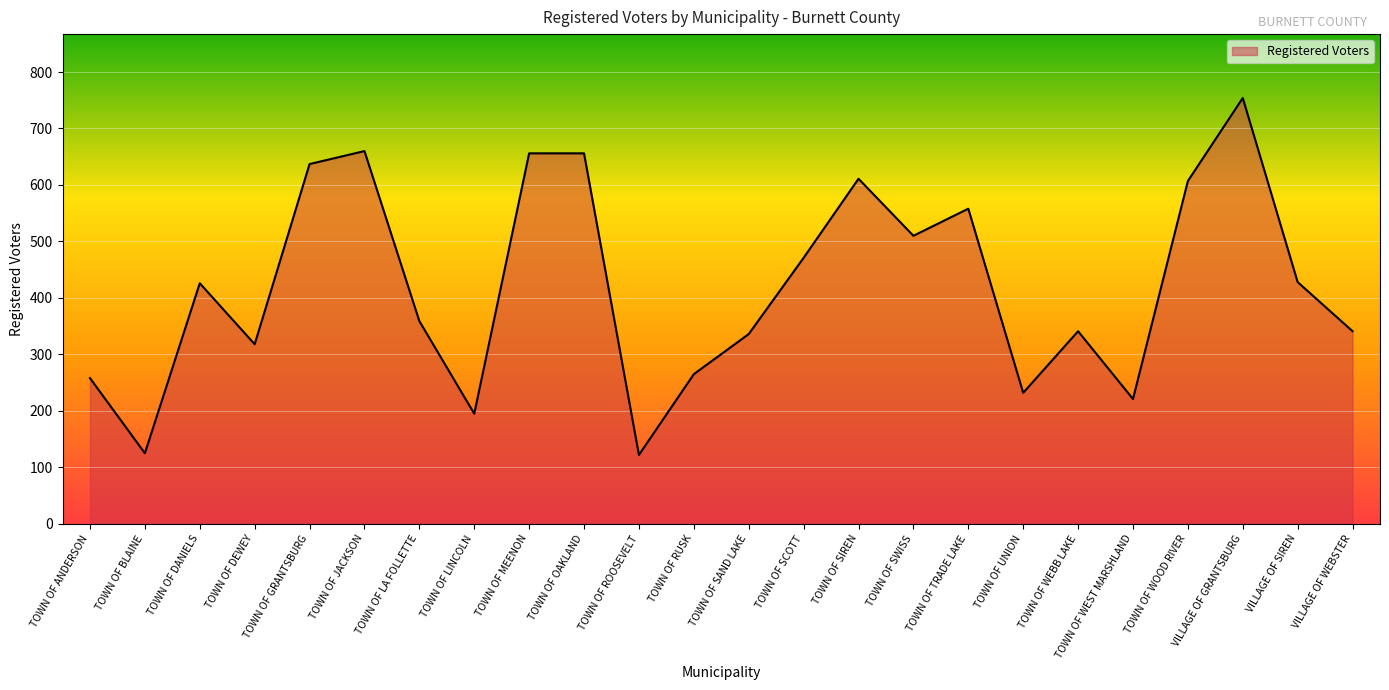

Does the chart display data point markers on the line(s)?

No